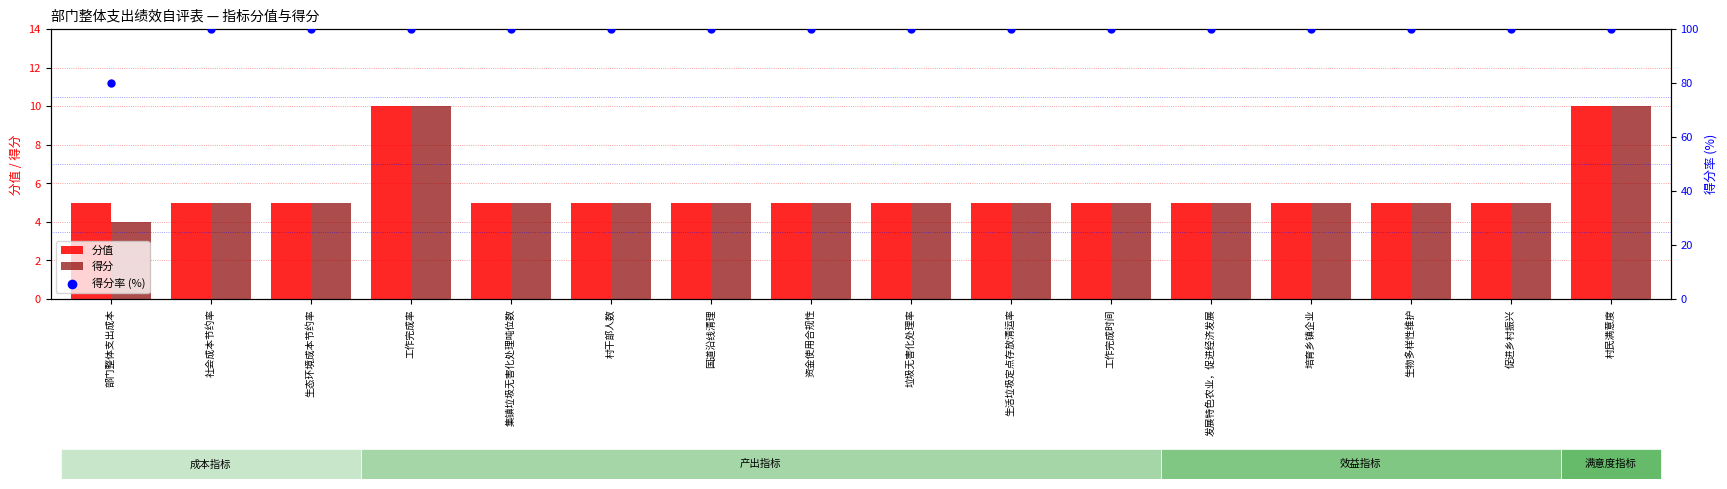

Which series reaches the minimum Y coordinate?

得分